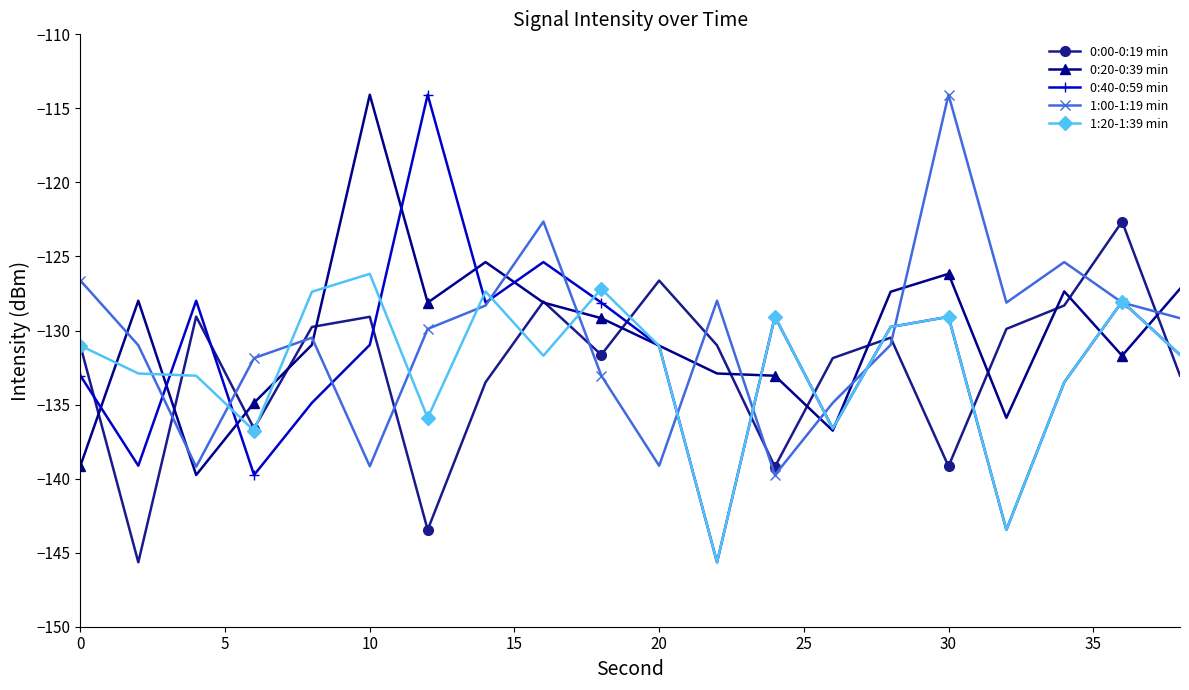

At how many categories does at least one series exceed -118?

3